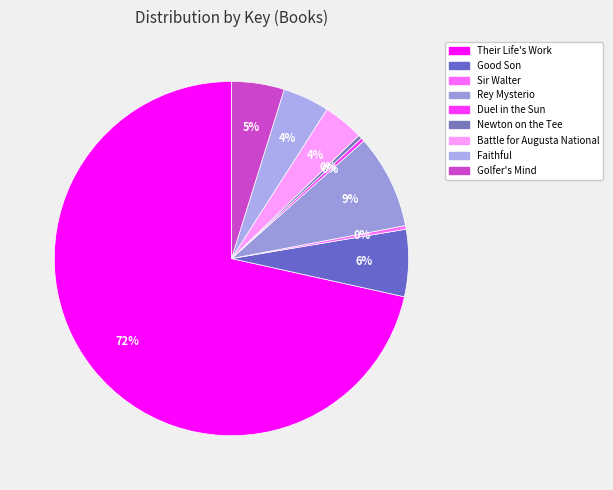

How many slices are in this pie chart?

9